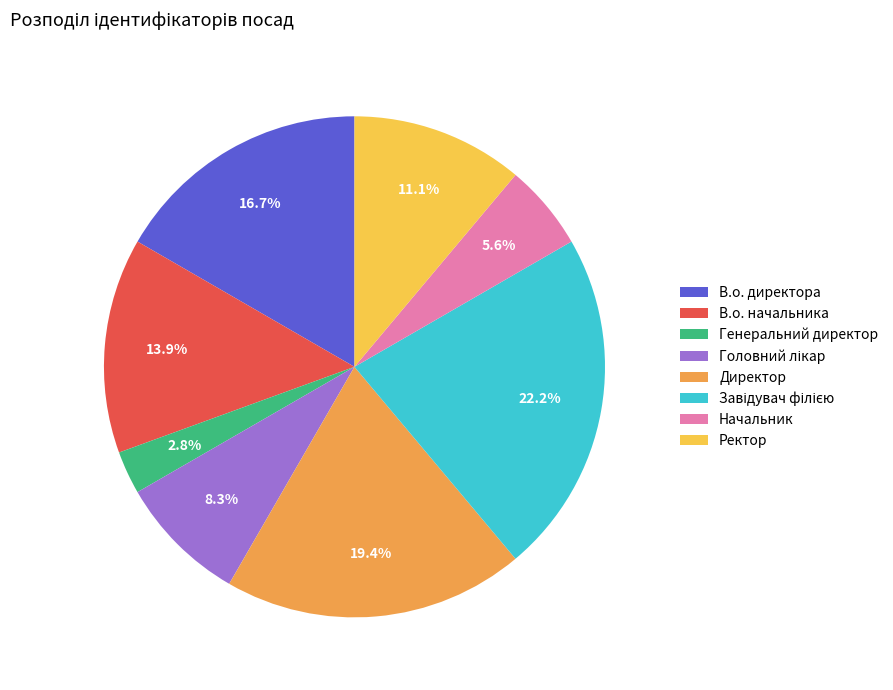

Does any single category account for the majority?

No